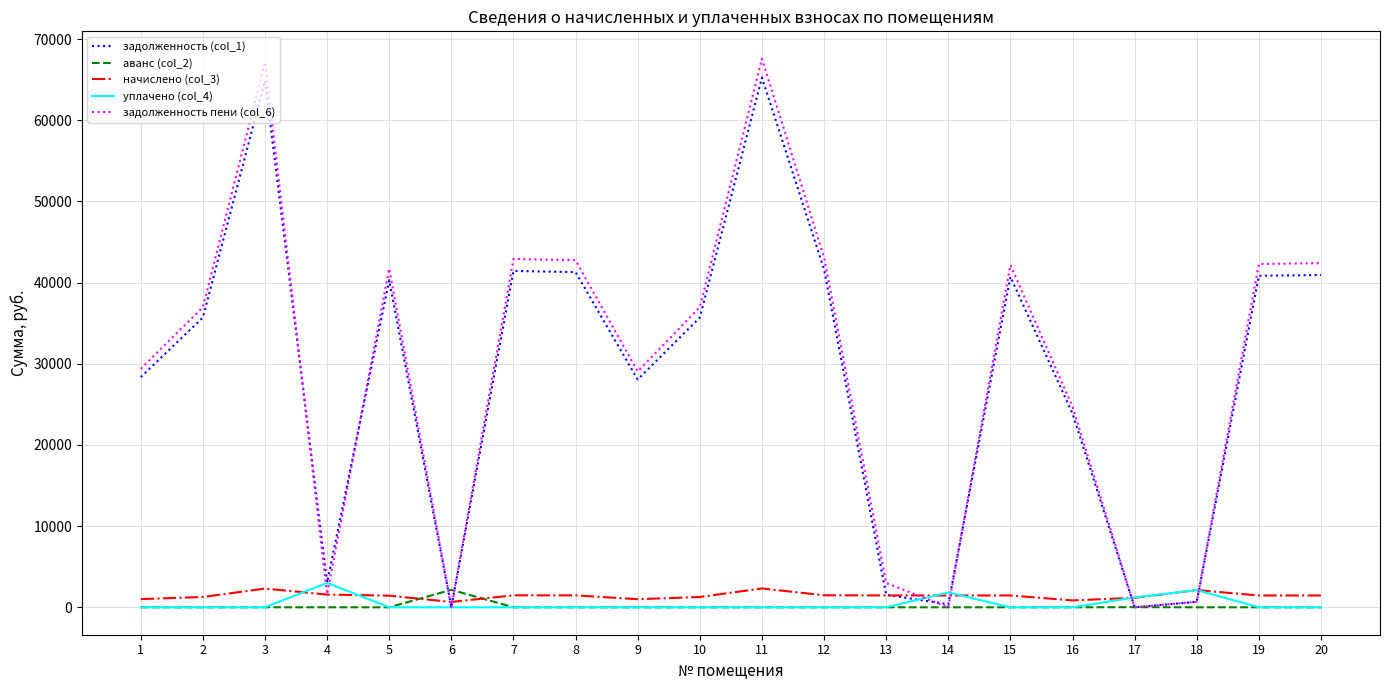

What is the greatest value displayed?

67582.5